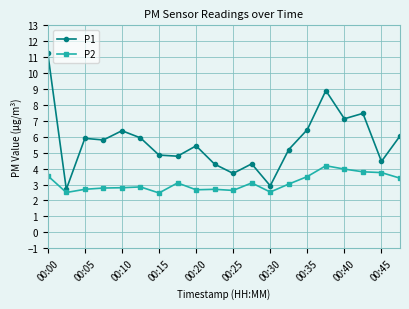

Which series has the widest spread of values?

P1